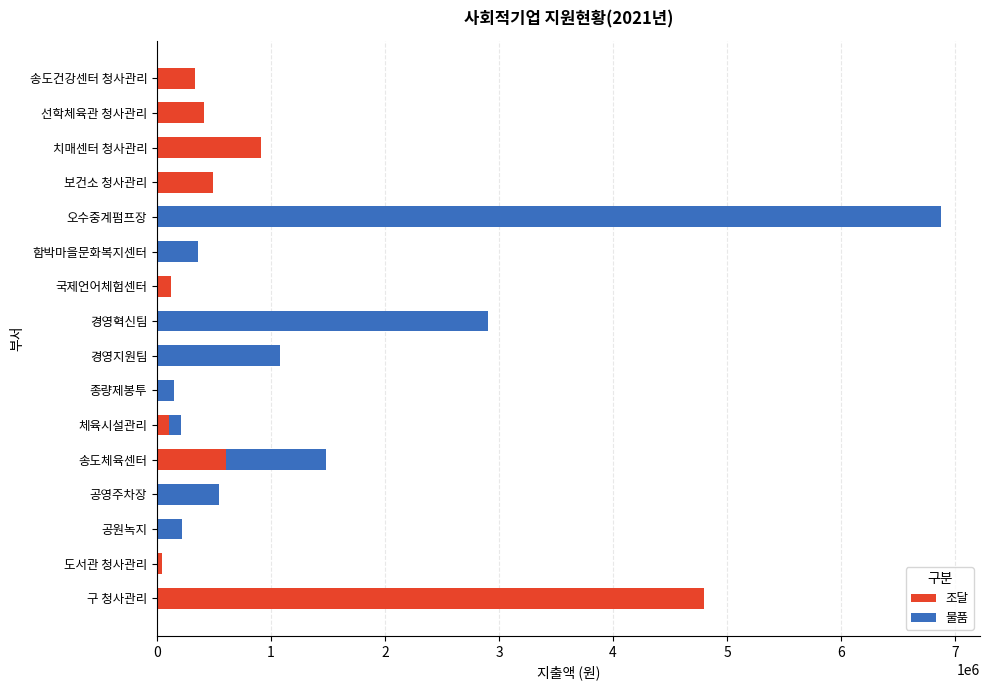

The 조달 series shows 1706861 at 공원녹지. True or false?

False